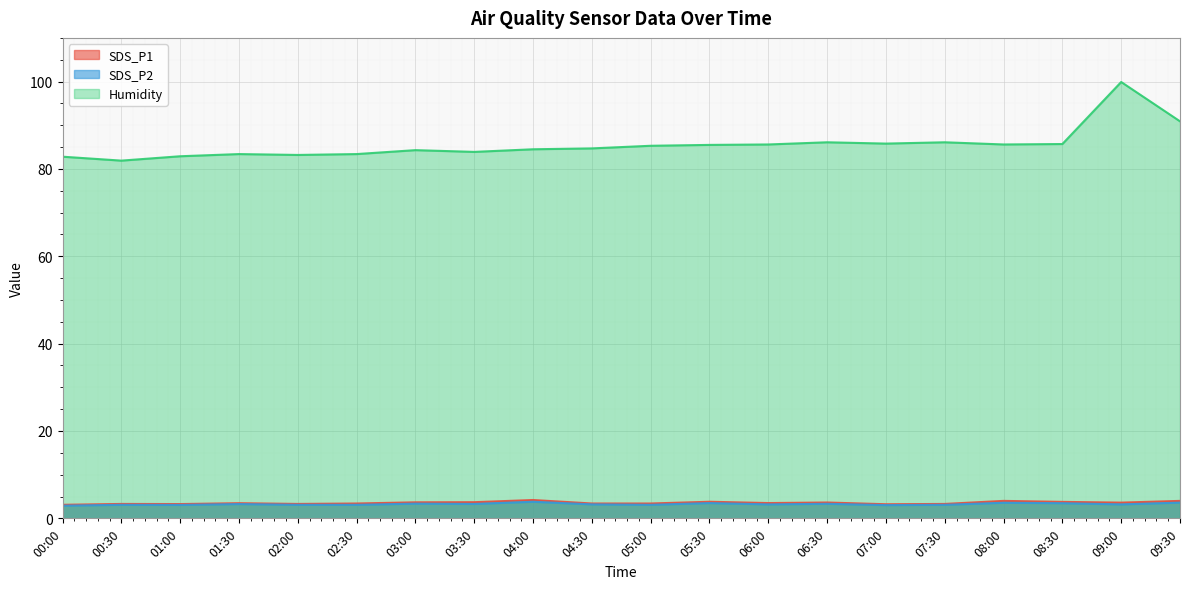

What is the difference between the SDS_P1 values at 05:00 and 03:30?

0.3